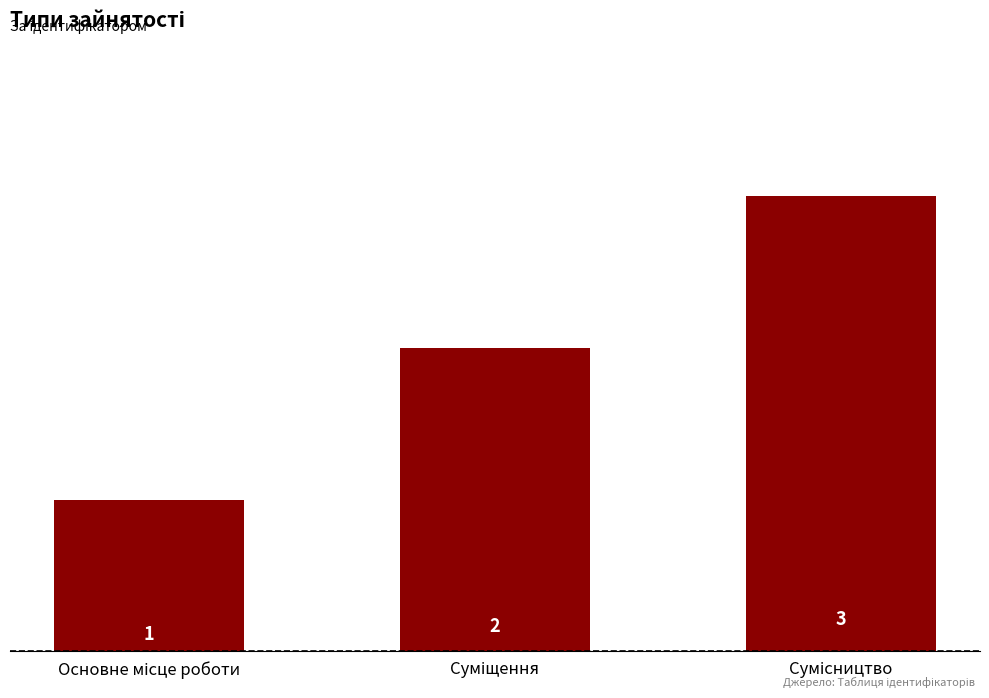

What is the maximum value shown in the chart?

3